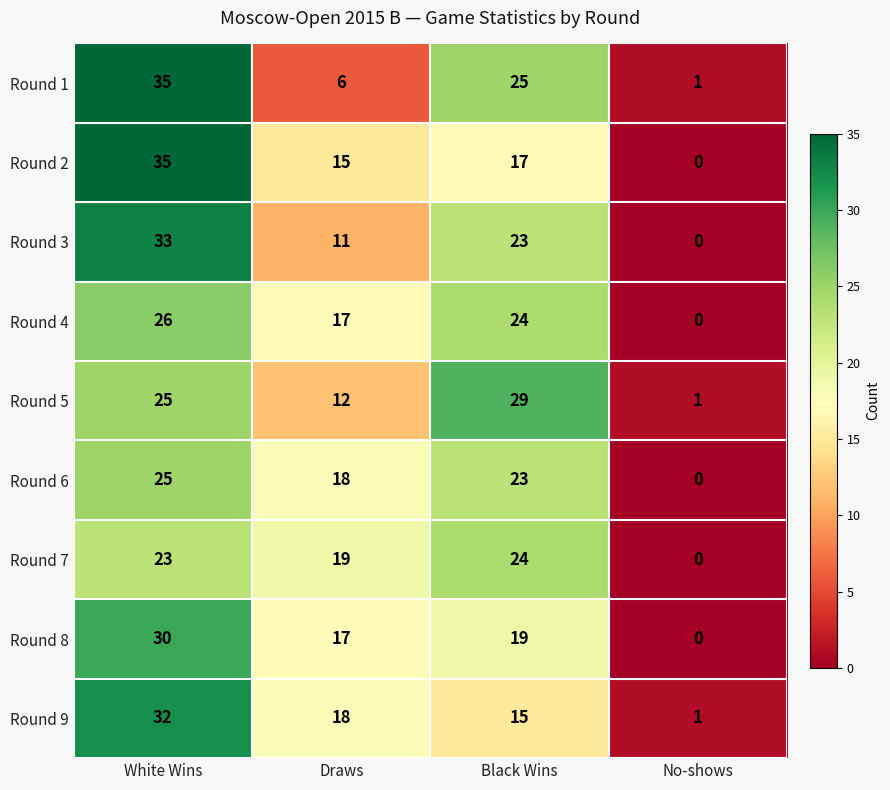

Which category has the lowest value in the Round 8 series?

No-shows